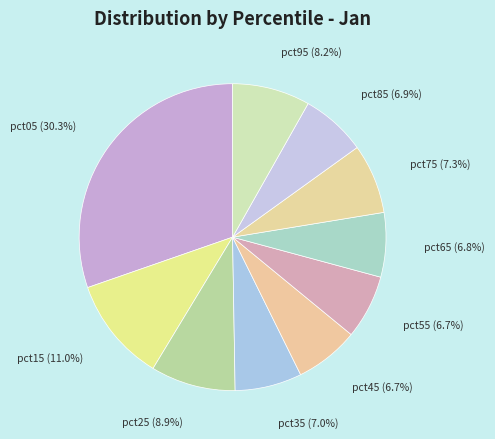

Between pct65 and pct95, which is larger?

pct95